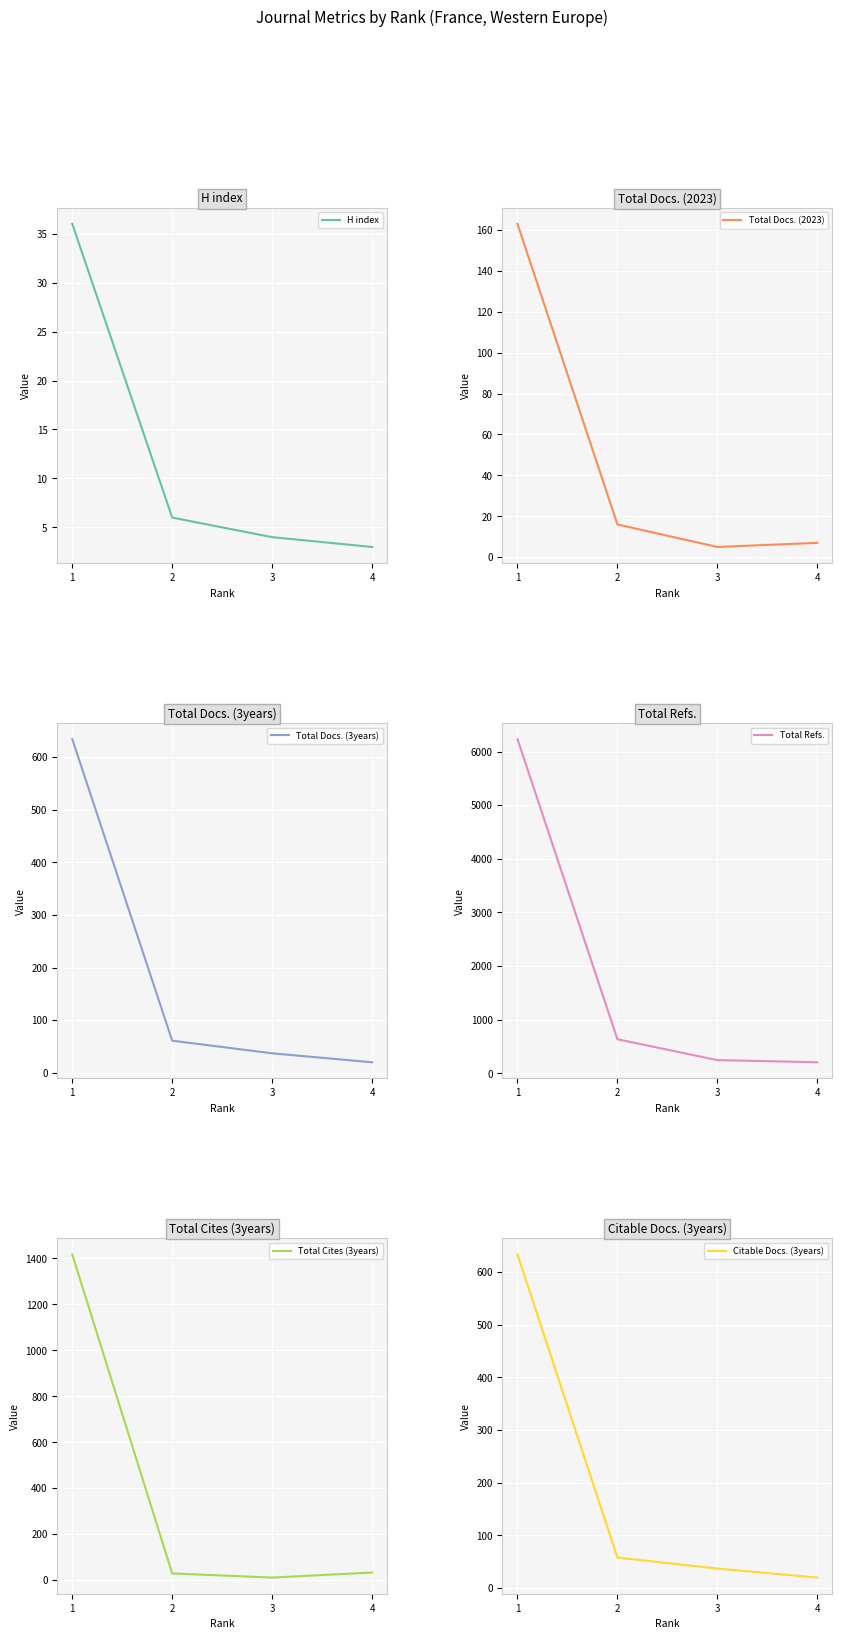

Rank the series at 1 from highest to lowest value.

Total Refs., Total Cites (3years), Total Docs. (3years), Citable Docs. (3years), Total Docs. (2023), H index